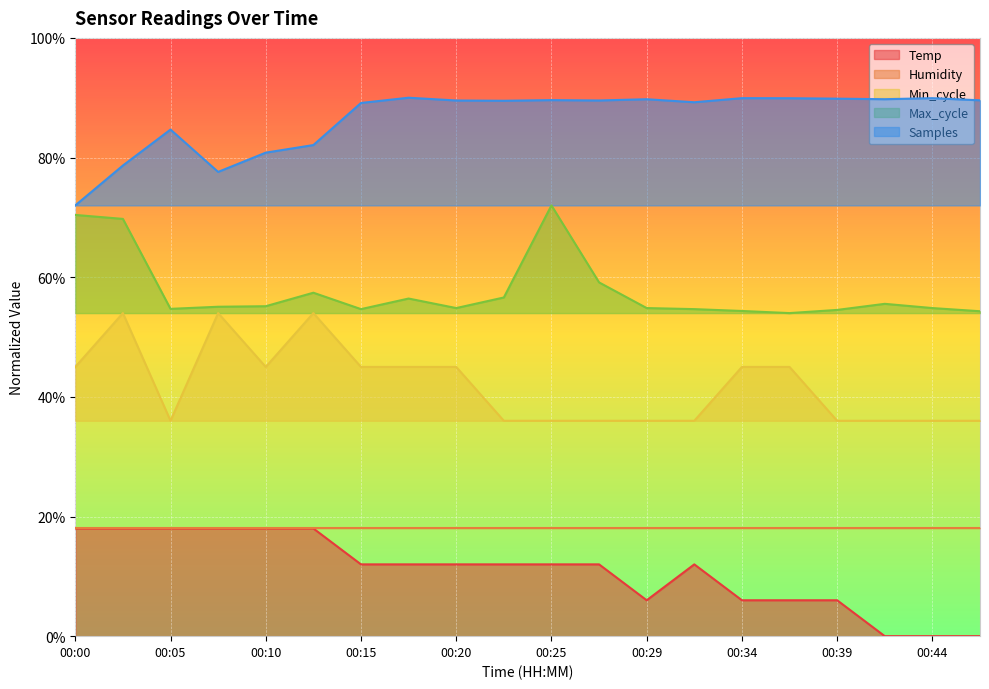

Between 00:10 and 00:22, which series saw the biggest shift?

Min_cycle